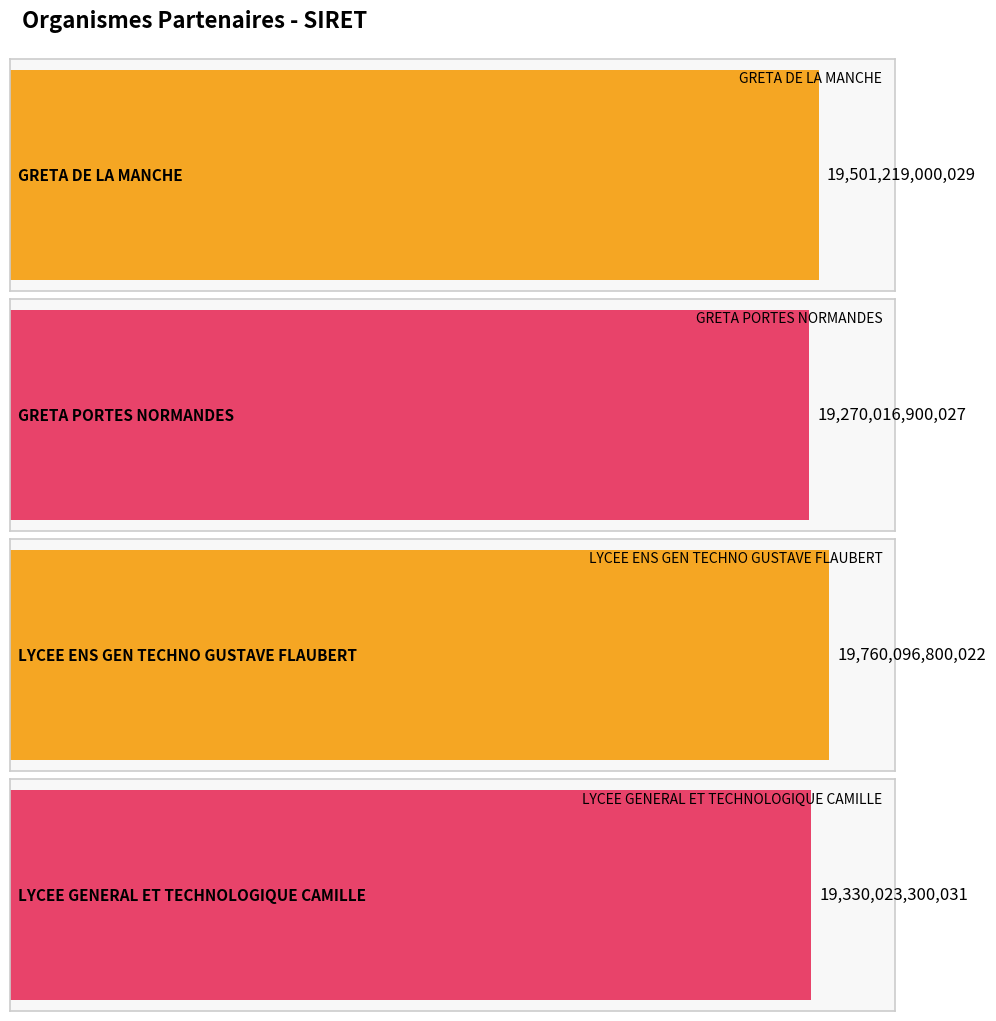

What is the difference between the values at GRETA PORTES NORMANDES and LYCEE ENS GEN TECHNO GUSTAVE FLAUBERT?

490079899995